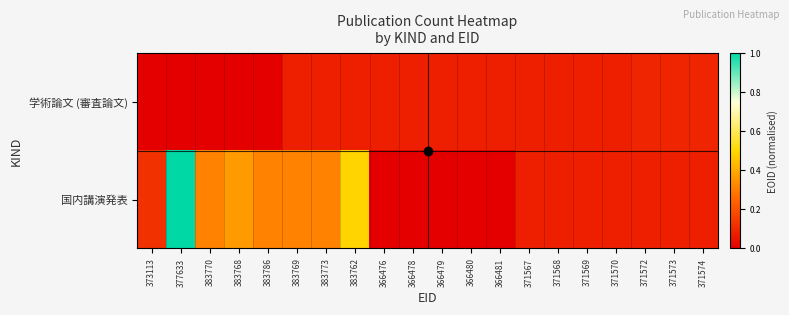

At how many categories does at least one series exceed 0?

20